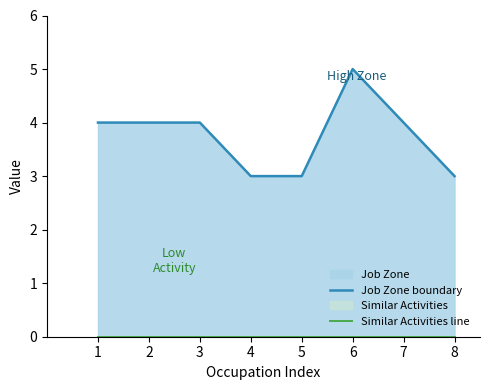

At which label is Similar Activities line closest to 0?

1